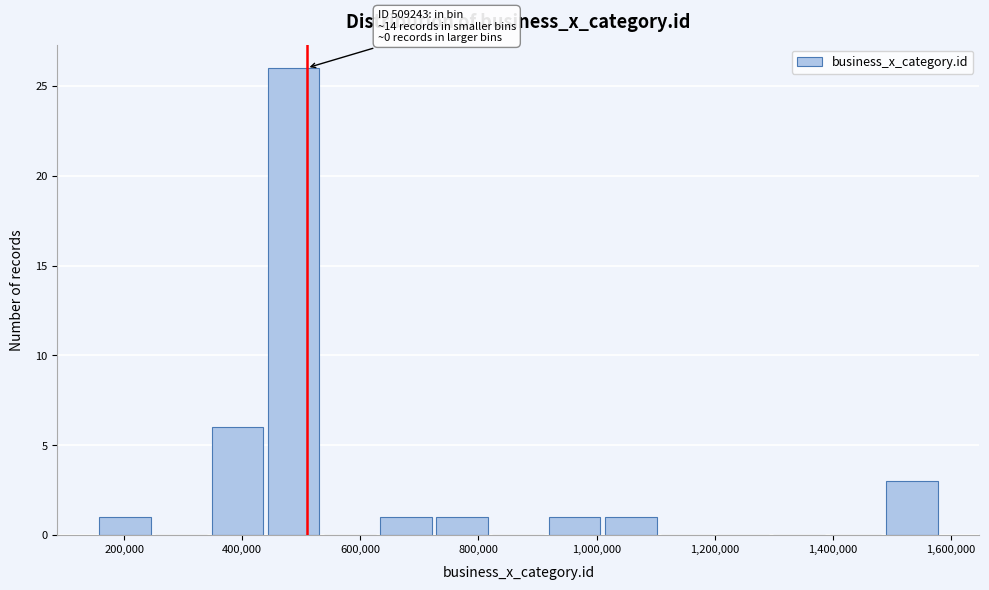

Which range on the x-axis has the tallest bar?

440000 to 540000